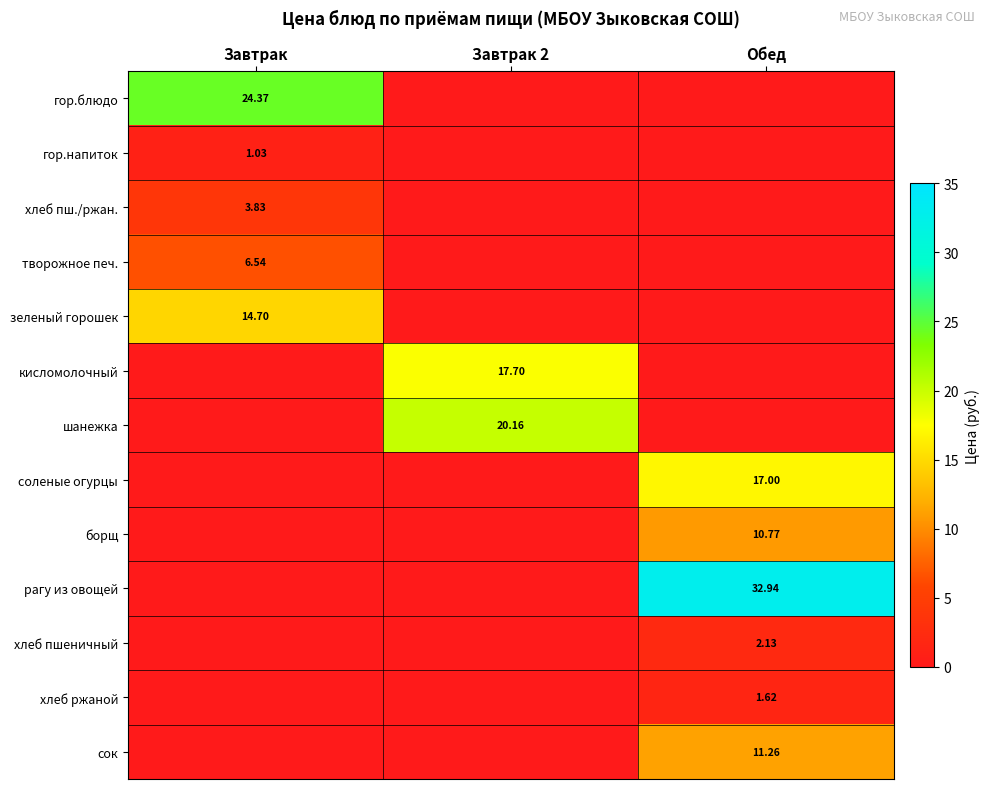

The value of соленые огурцы at Обед is 4.1. True or false?

False